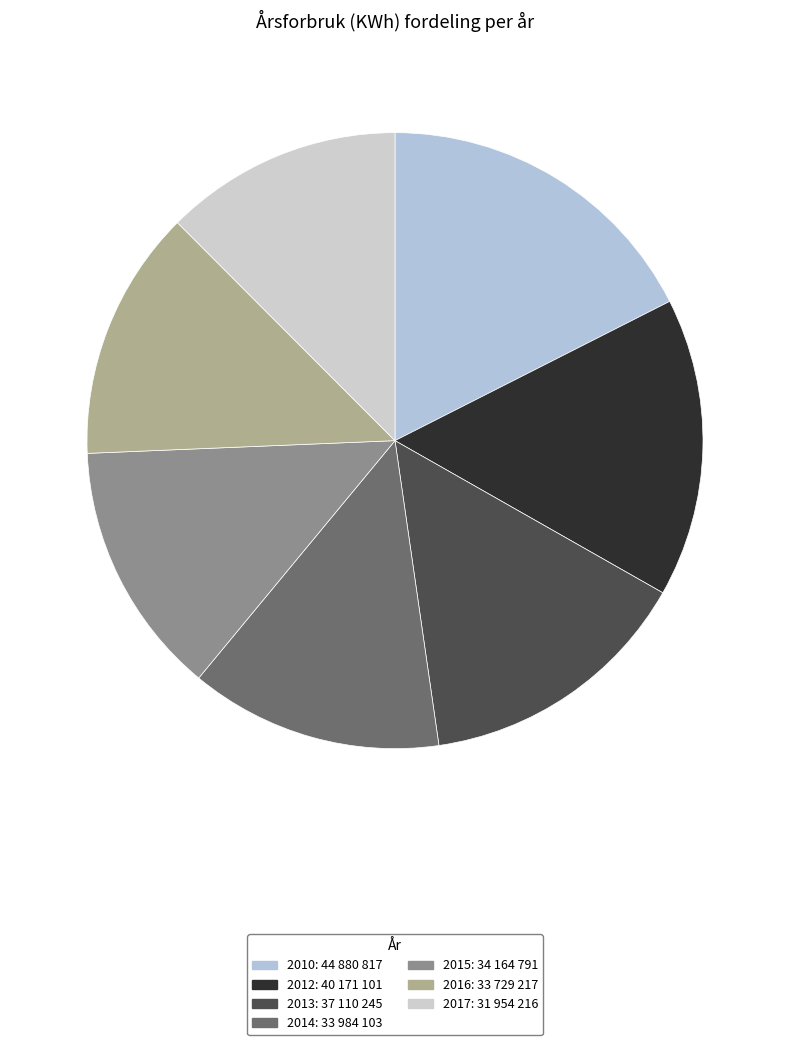

Count the number of slices in the pie.

7